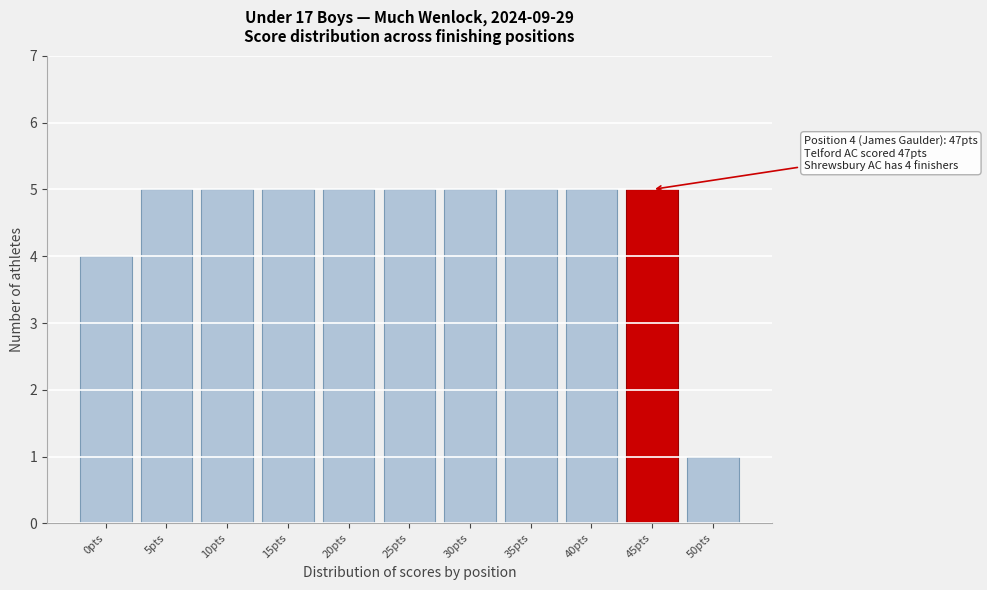

Reading left to right, extract all data points from this chart.

4	5	5	5	5	5	5	5	5	5	1